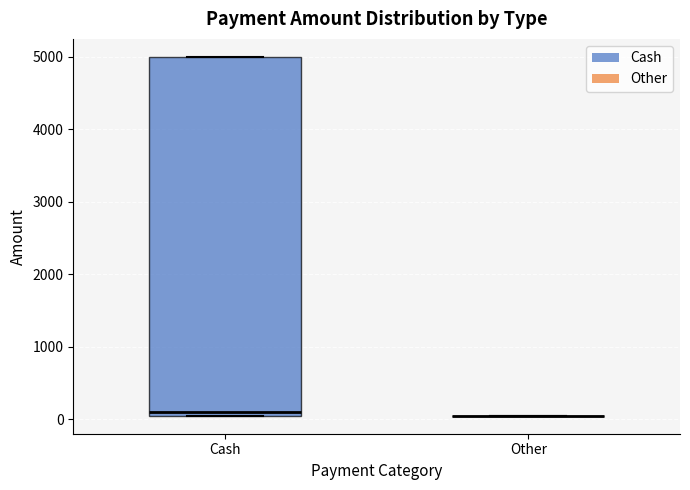

Reading left to right, read every box against the y-axis: the position of its median line, the range the box covers, and the ends of its whiskers. The values are not printed on the chart, so give them approximately, as read against the axis.

Cash: median 100 (just above the box's lower edge), box 100 to 5000, whiskers 100 to 5000
Other: box collapsed to a line at 100, whiskers 100 to 100